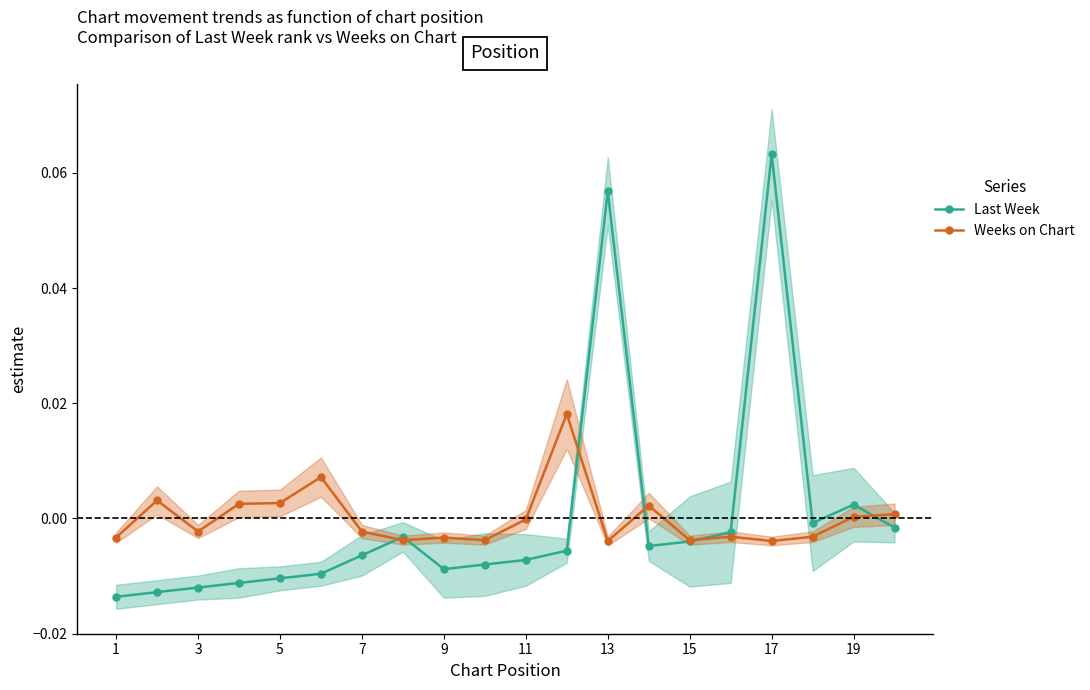

Rank the series by their average value, from highest to lowest.

Last Week, Weeks on Chart